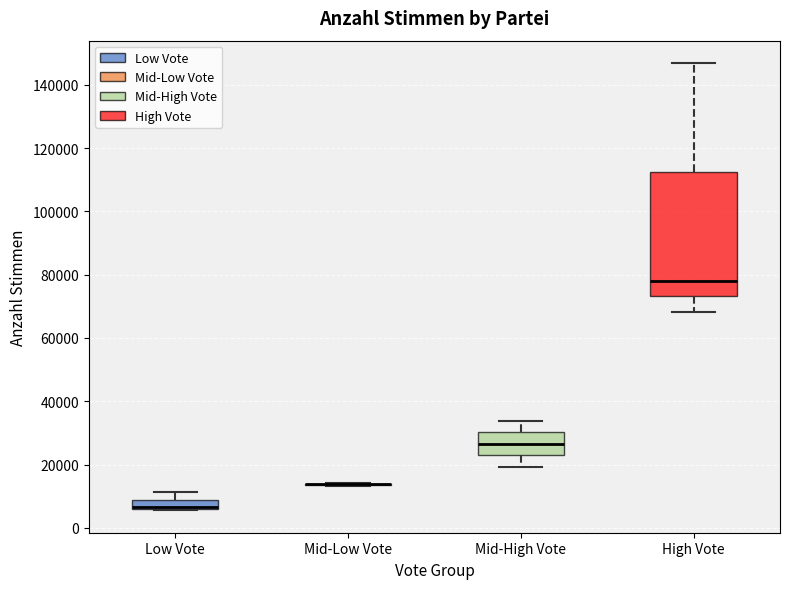

Comparing the boxes themselves (not the whiskers), which one is the tallest?

High Vote